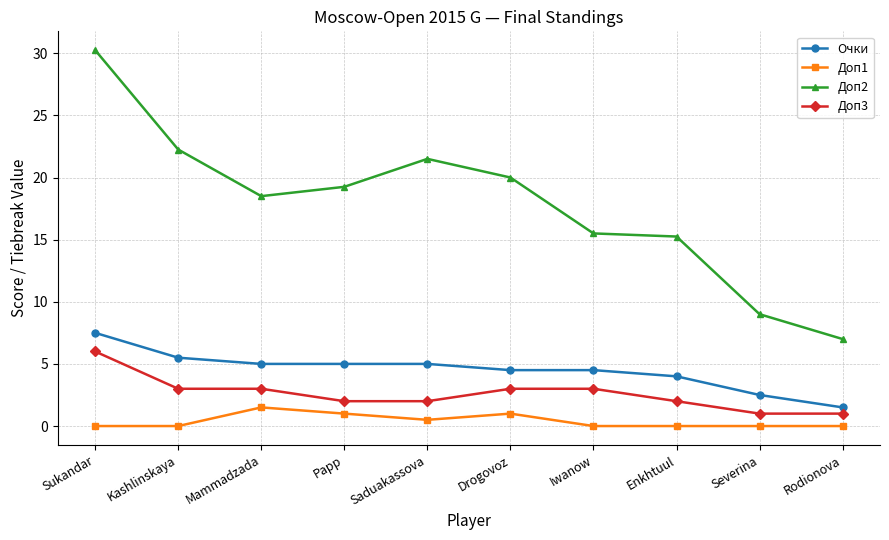

What is the spread (max minus min) of values at Drogovoz?

19.0